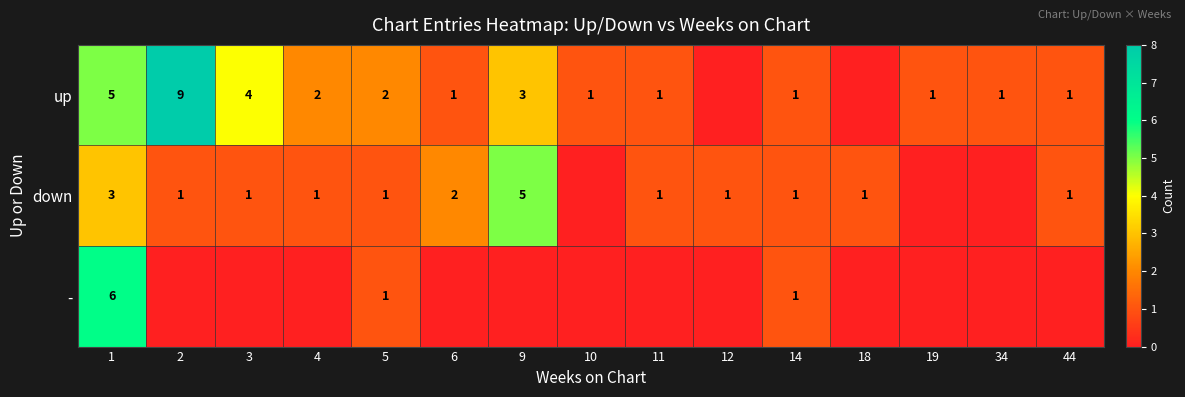

What is the total value across all series at 14?

3